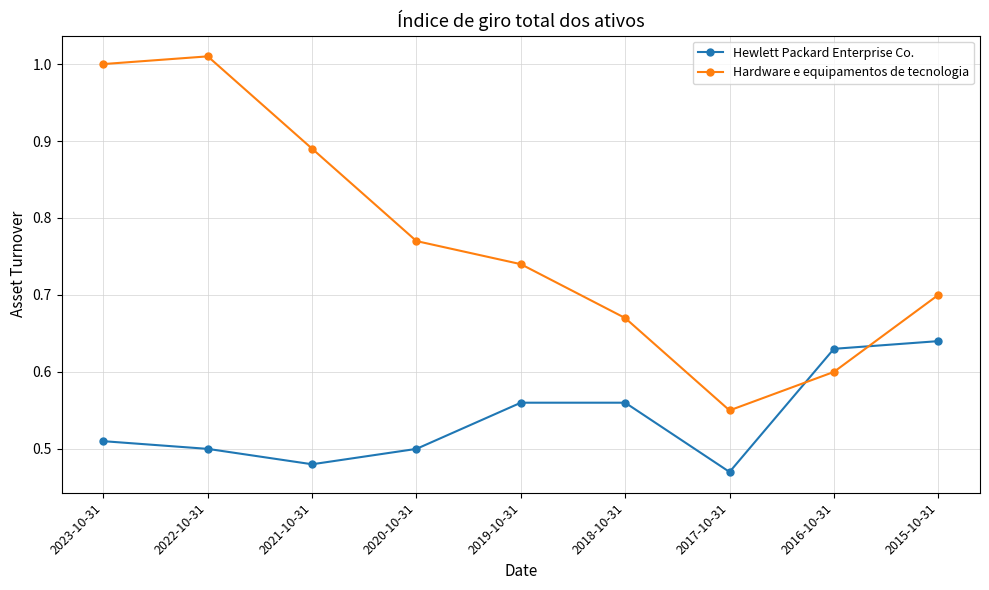

What are all the series names shown in the legend?

Hewlett Packard Enterprise Co., Hardware e equipamentos de tecnologia